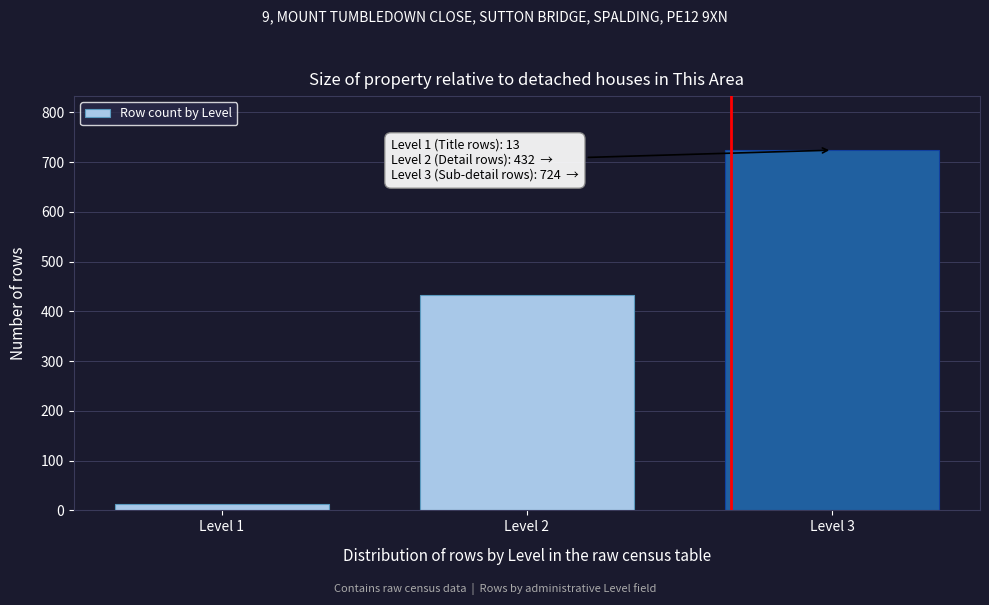

Reading left to right, what are all the values shown in this chart?

13	432	724